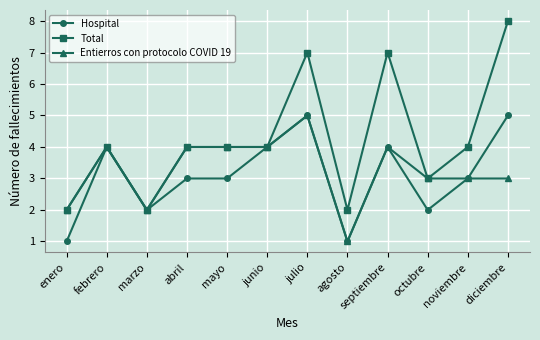

True or false: Total has more than 2 points higher than both neighbors.

True